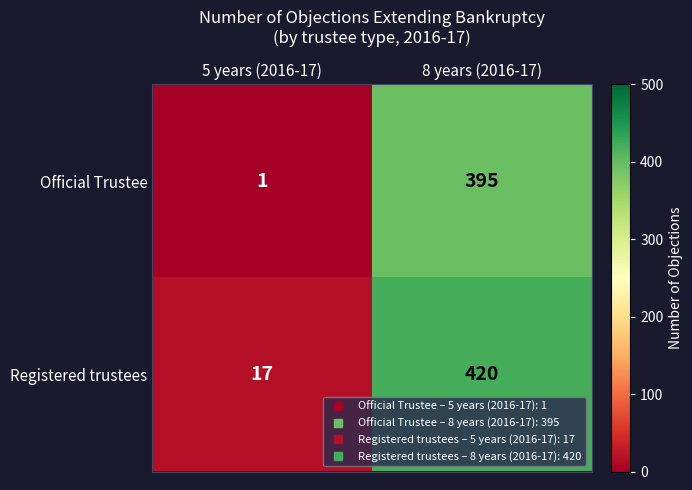

List the series in order of their overall mean, highest first.

Registered trustees, Official Trustee